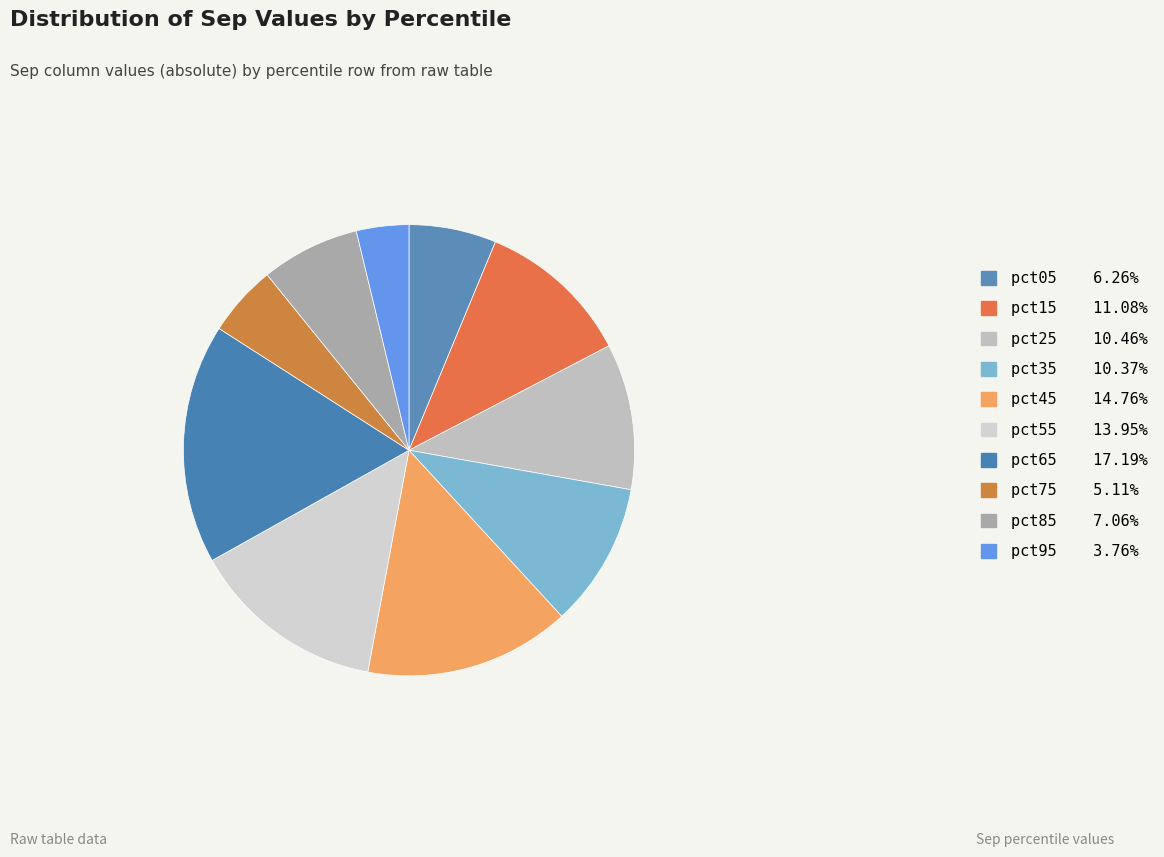

How many slices are in this pie chart?

10